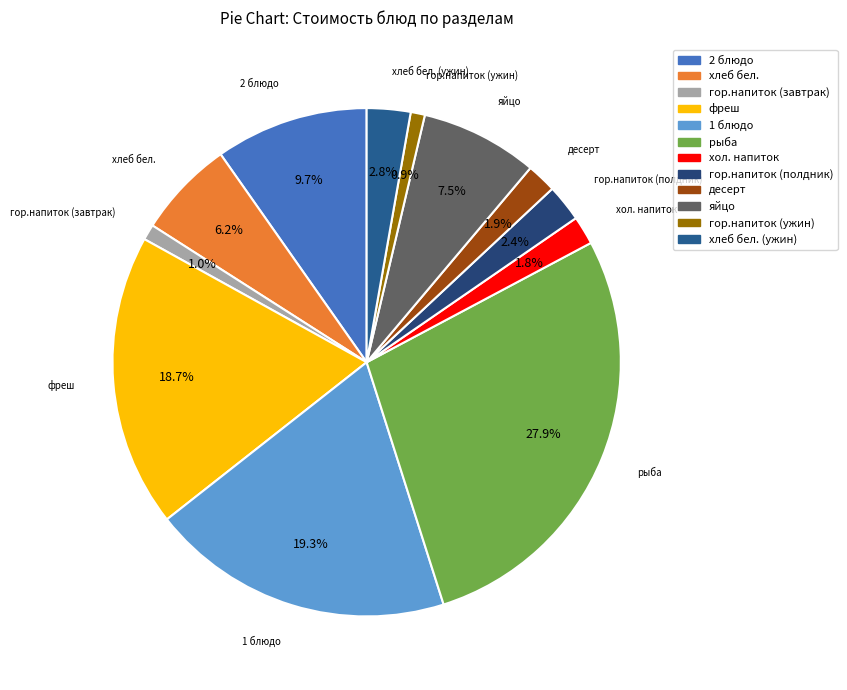

How many slices are in this pie chart?

12